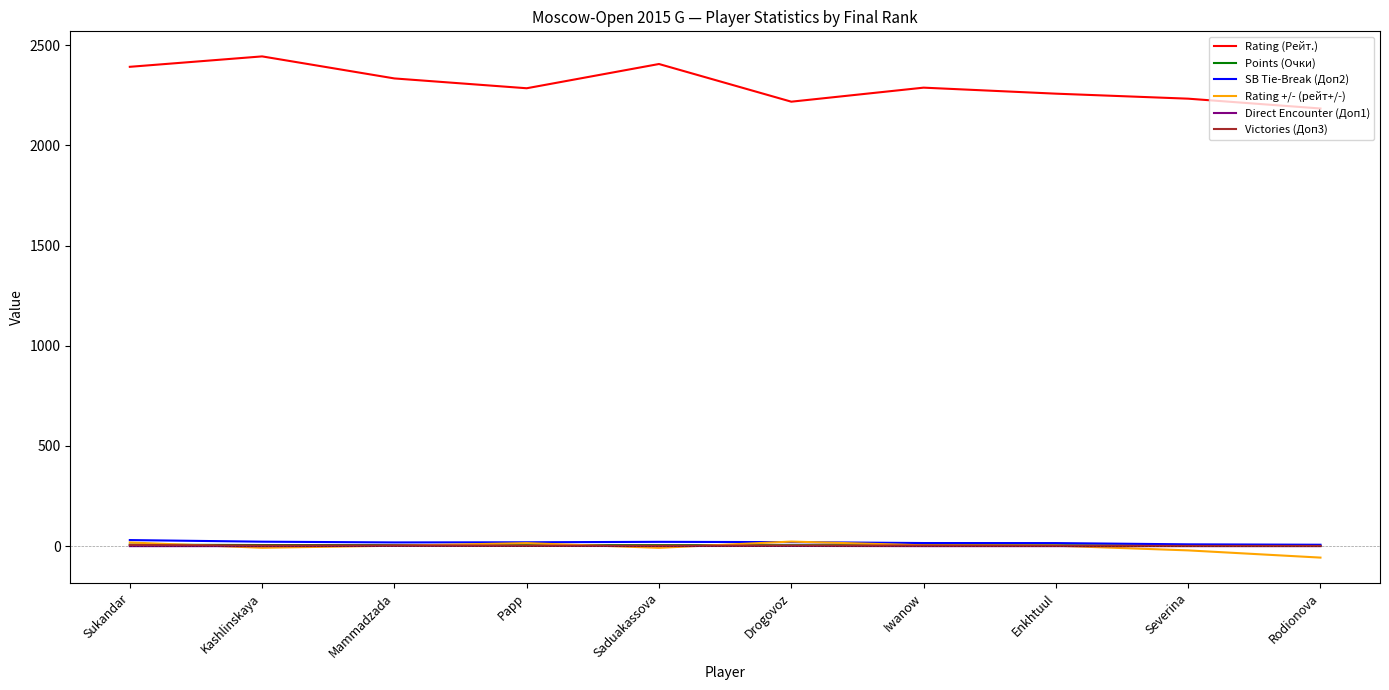

What value does the Rating +/- (рейт+/-) series have at Mammadzada?

2.0